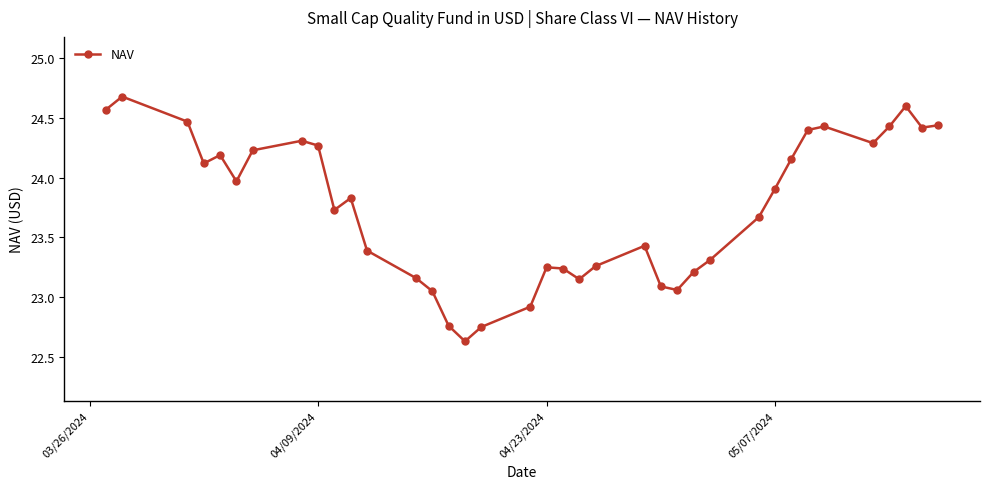

How many data points are above 23?

33